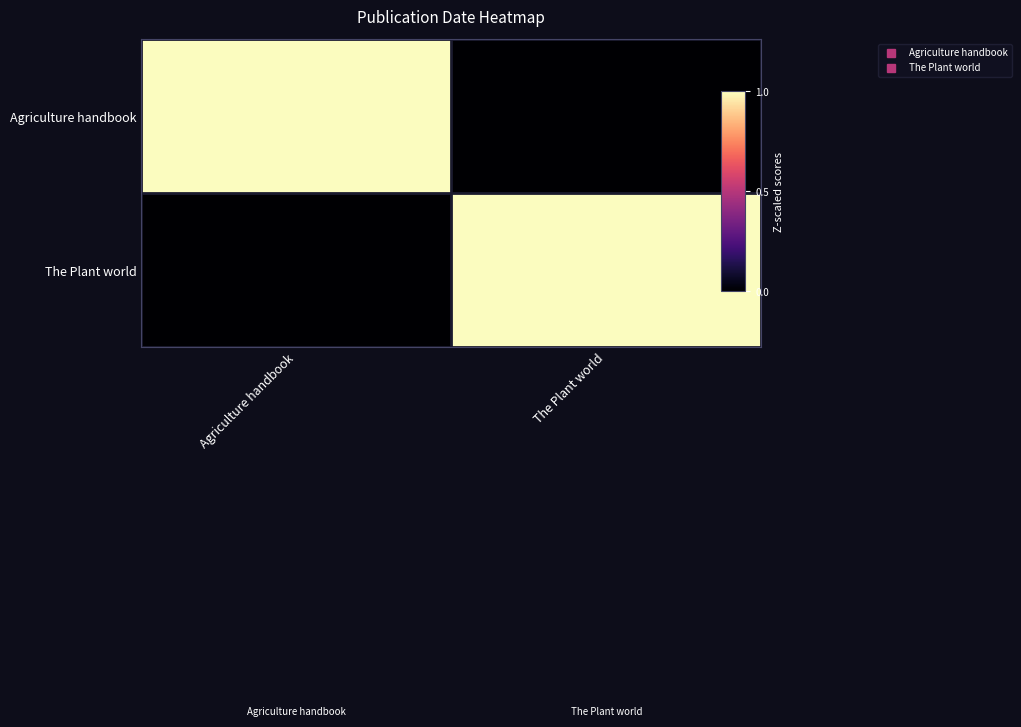

Reading left to right, what are all the values shown in this chart?

Agriculture handbook: Agriculture handbook=1	The Plant world=0
The Plant world: Agriculture handbook=0	The Plant world=1